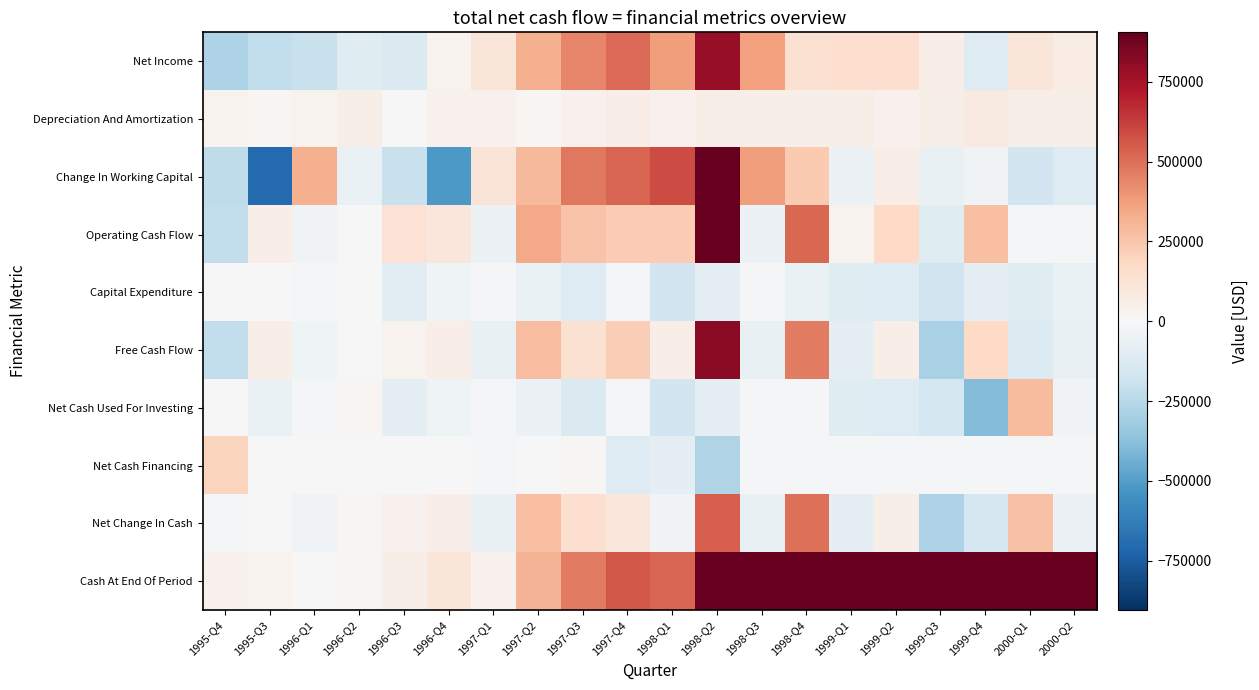

How many categories are shown in the chart?

20